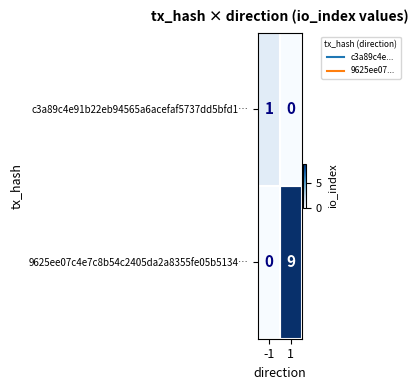

The value of c3a89c4e91b22eb94565a6acefaf5737dd5bfd1… at -1 is 1. True or false?

True